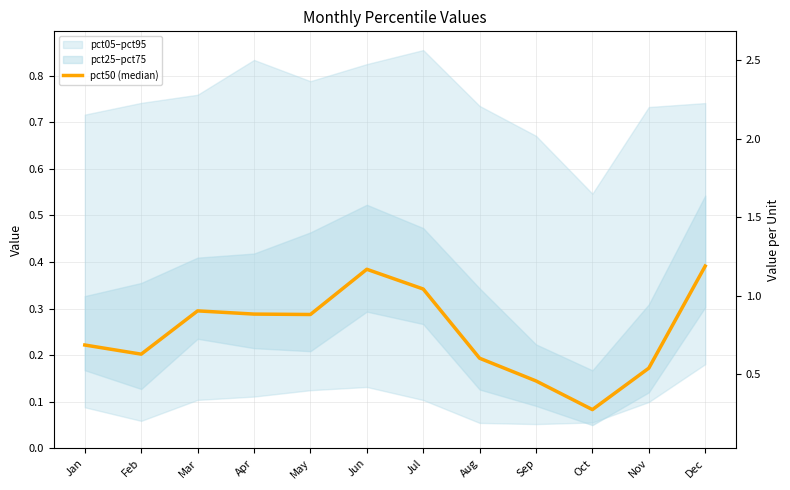

List the labels in order of value, smallest first.

Oct, Sep, Nov, Aug, Feb, Jan, May, Apr, Mar, Jul, Jun, Dec